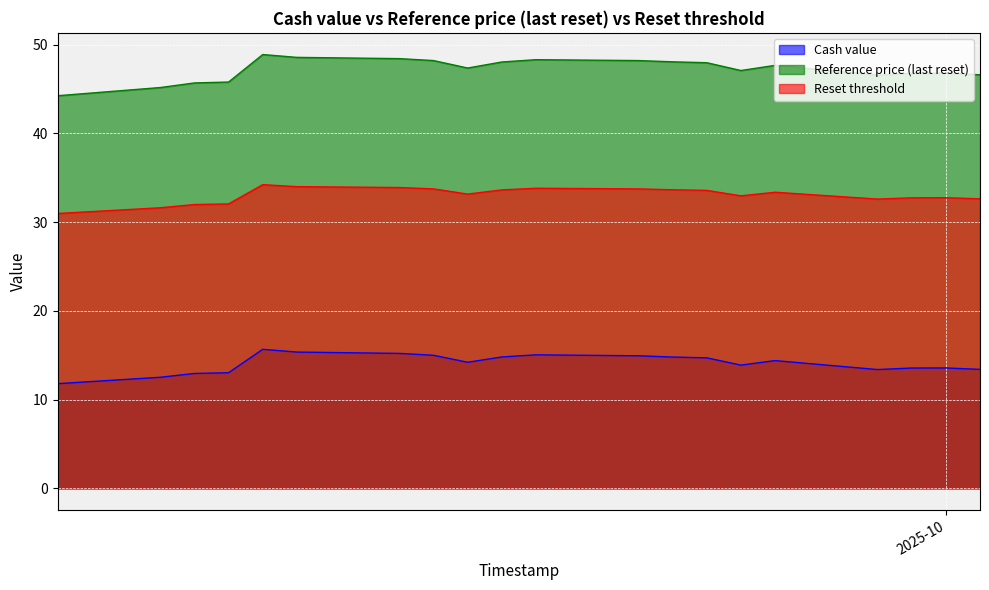

How many values in the Cash value series are below 14?

9